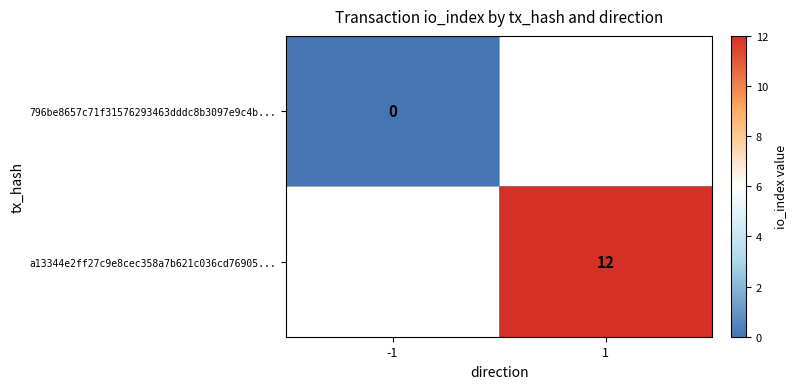

At how many categories does at least one series exceed 2?

1